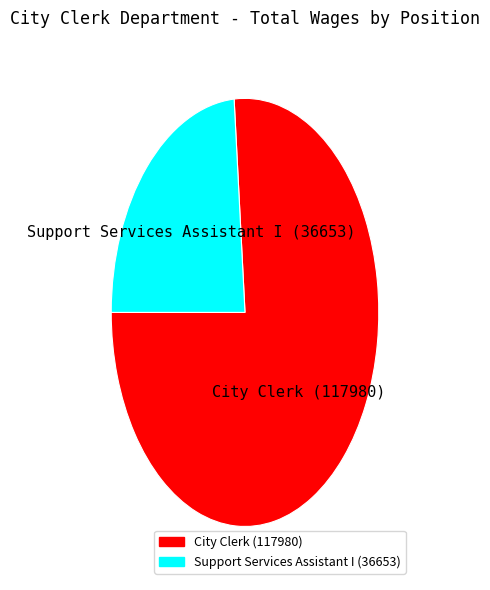

Rank the categories by value from lowest to highest.

Support Services Assistant I, City Clerk